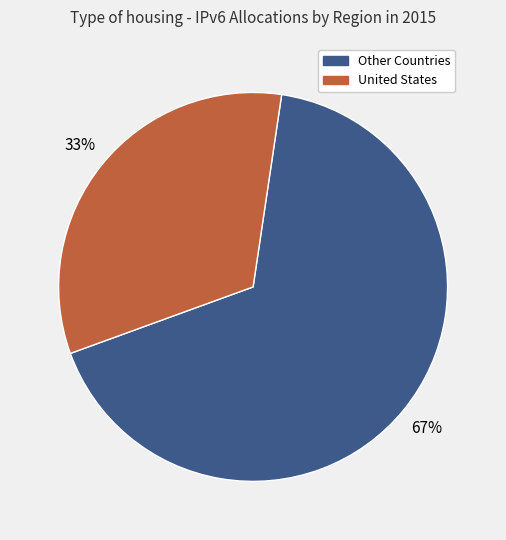

To the nearest percent, what is the difference between the largest and smallest slice percentages?

34%